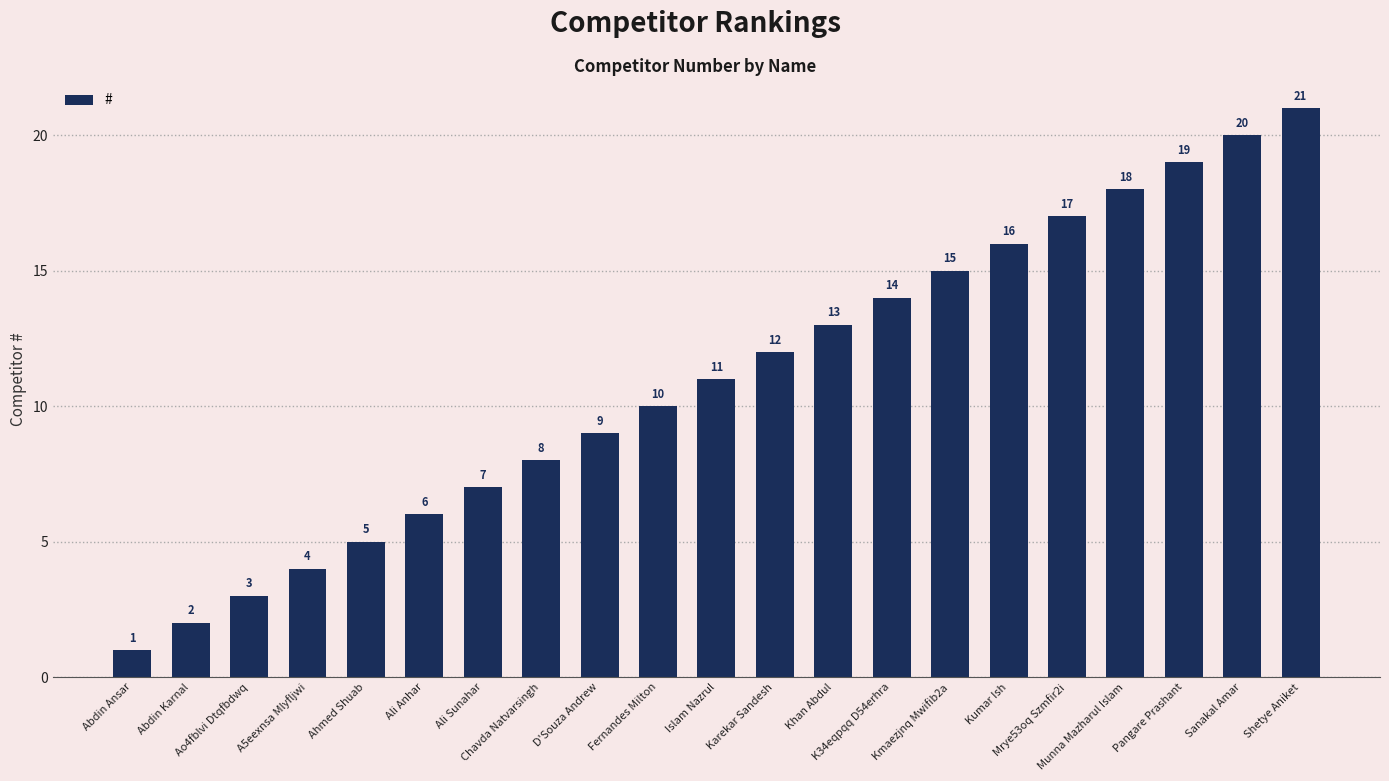

Which label corresponds to the largest value in the chart?

Shetye Aniket